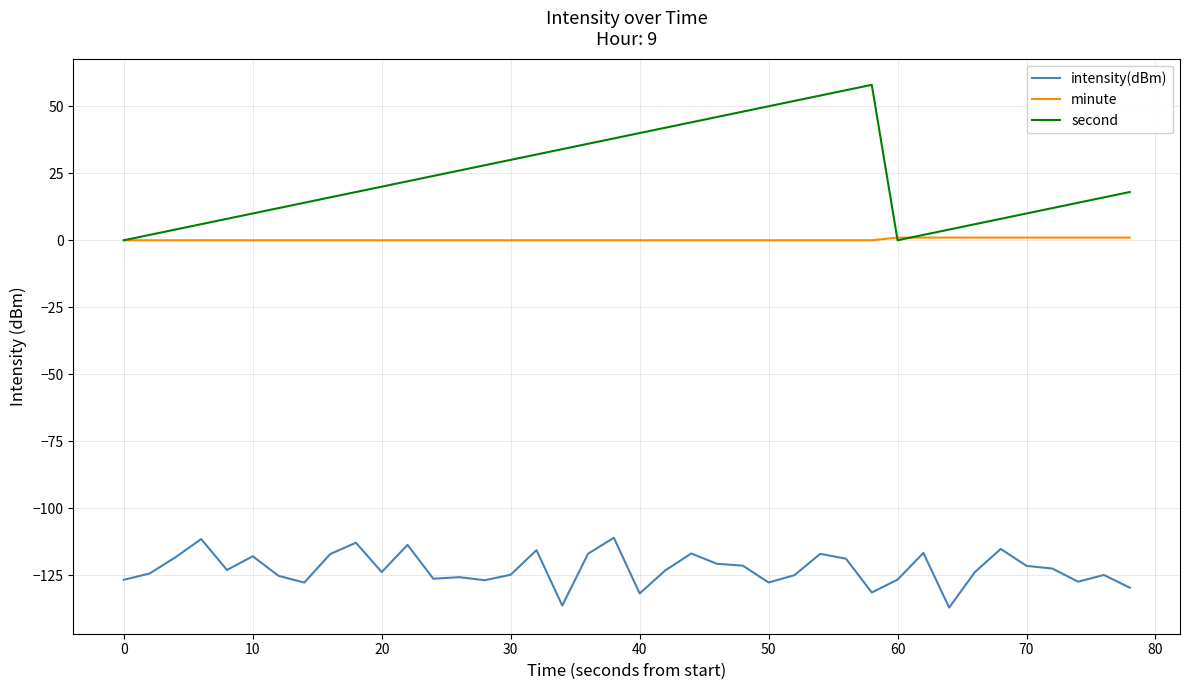

True or false: minute and intensity(dBm) intersect in this chart.

False